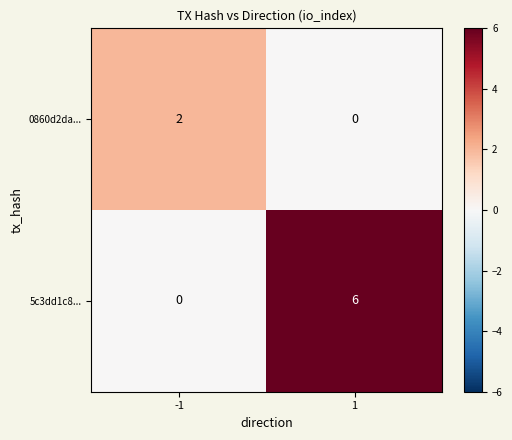

Reading left to right, transcribe all the data shown in this chart.

0860d2da...: -1=2	1=0
5c3dd1c8...: -1=0	1=6